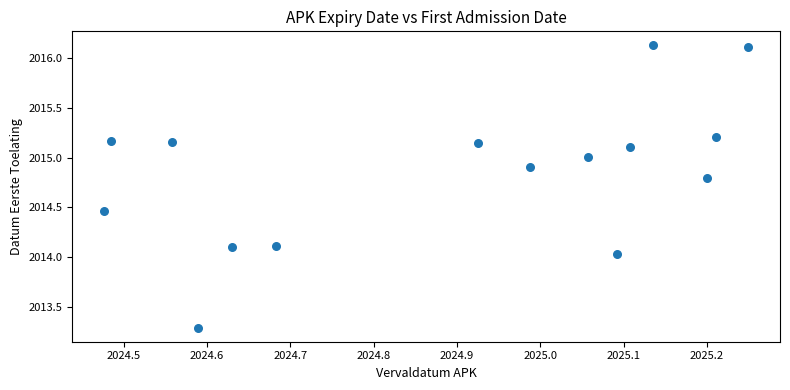

What is the range of Y values (max minus min)?

2.8